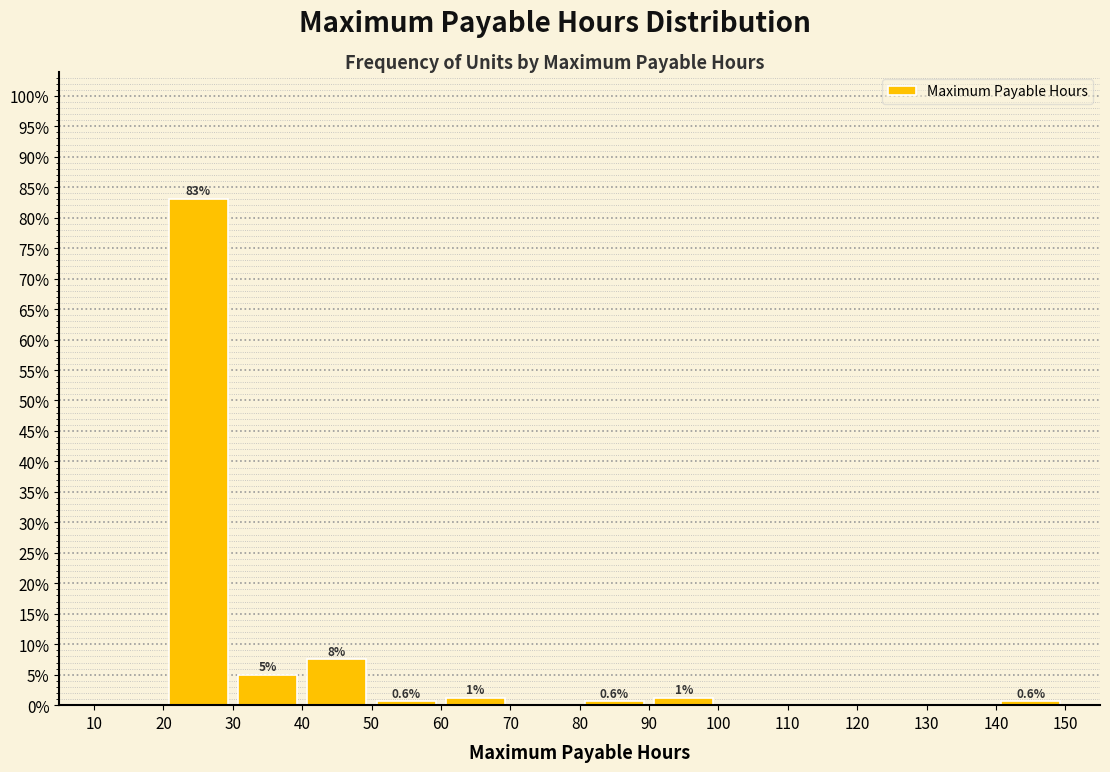

Over which range of the x-axis is the bar tallest?

20 to 30